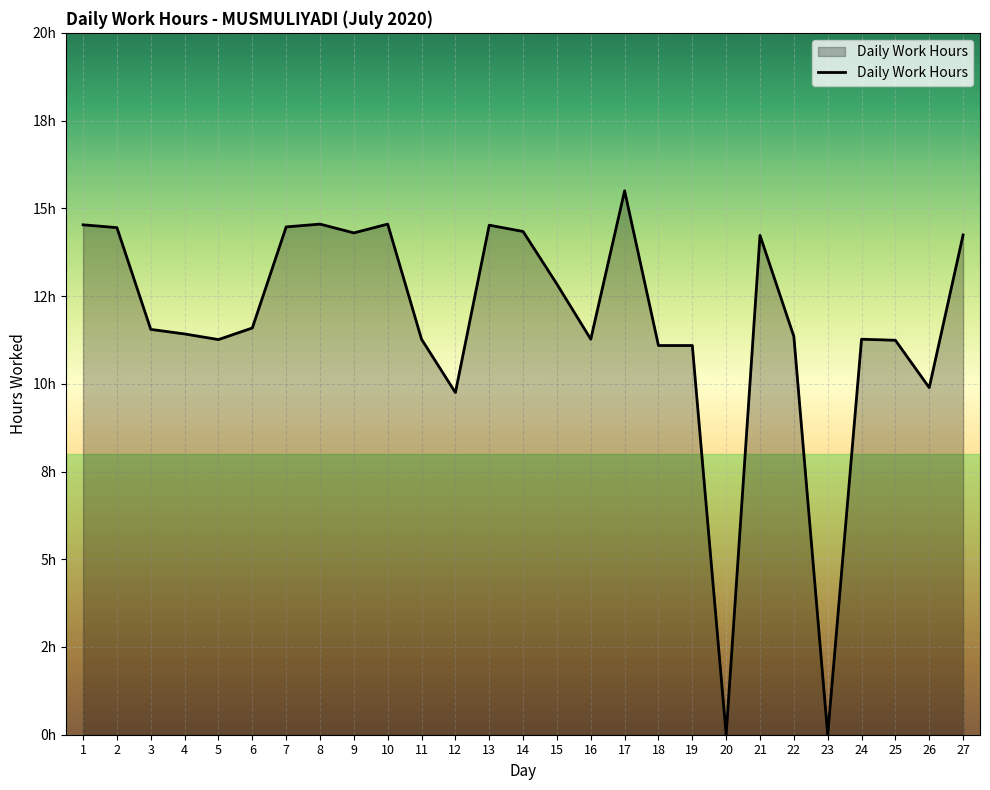

The value at 15 is 17.2. True or false?

False